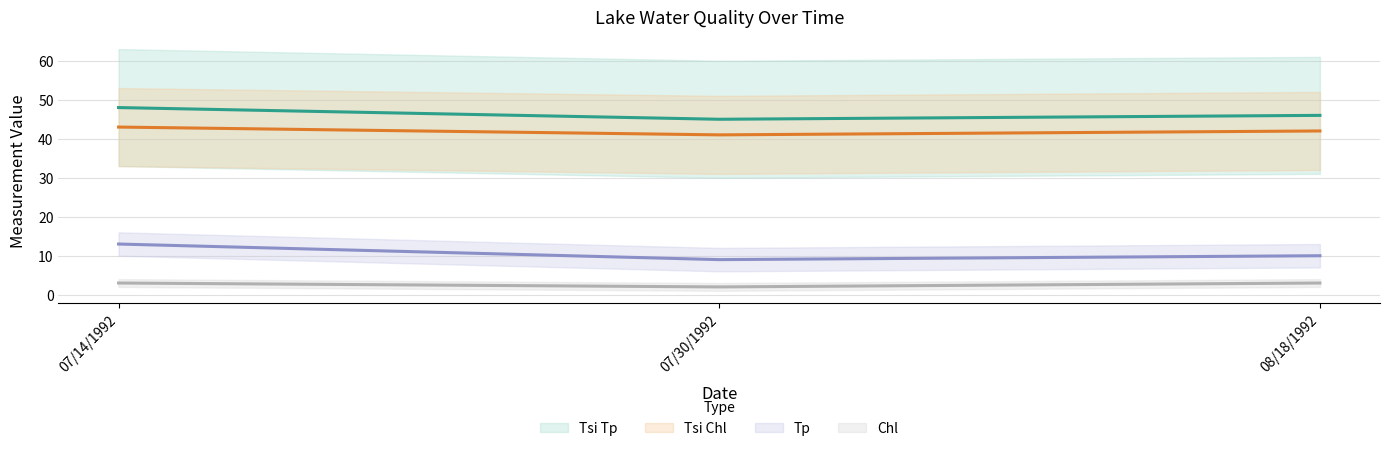

What are all the series names shown in the legend?

Tp, Tsi Tp, Tsi Chl, Chl